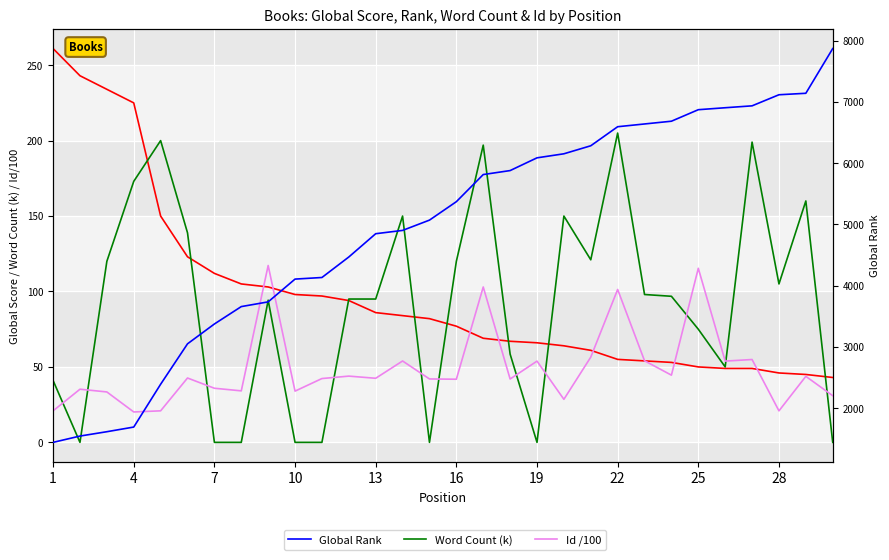

How many lines are shown in the chart?

4